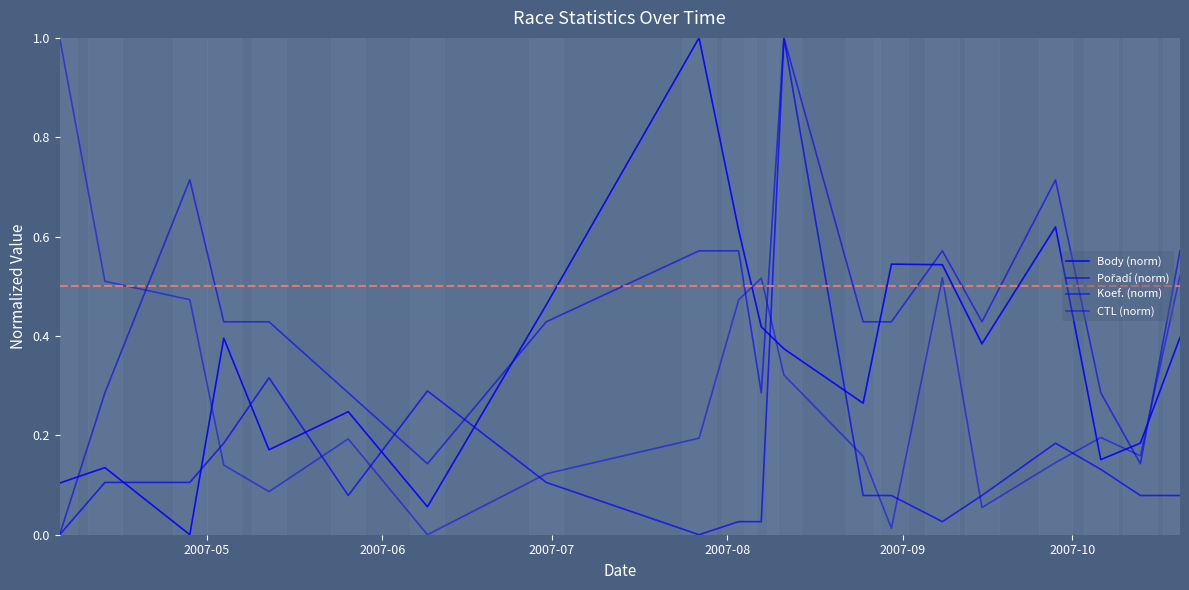

How many lines are shown in the chart?

4